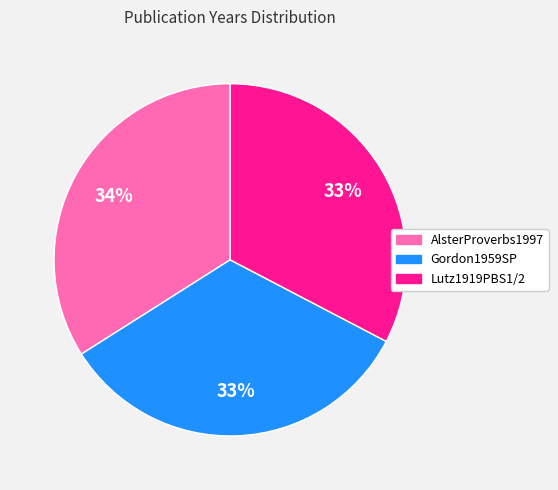

Combined, do AlsterProverbs1997 and Gordon1959SP account for over 50%?

Yes